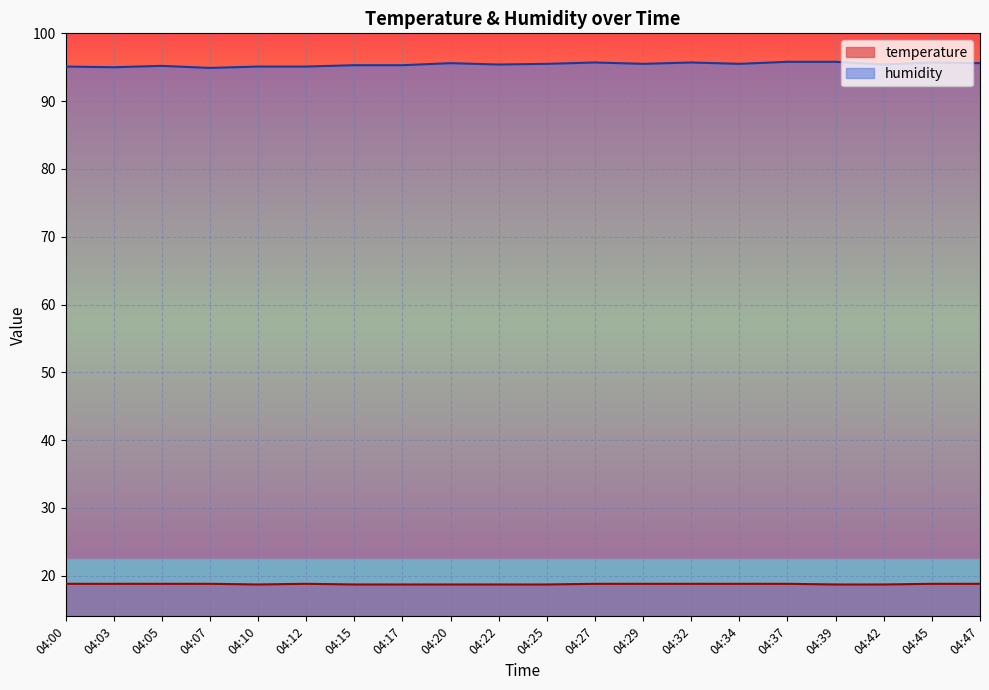

Is the value of humidity at 04:17 greater than the value of temperature at 04:07?

Yes